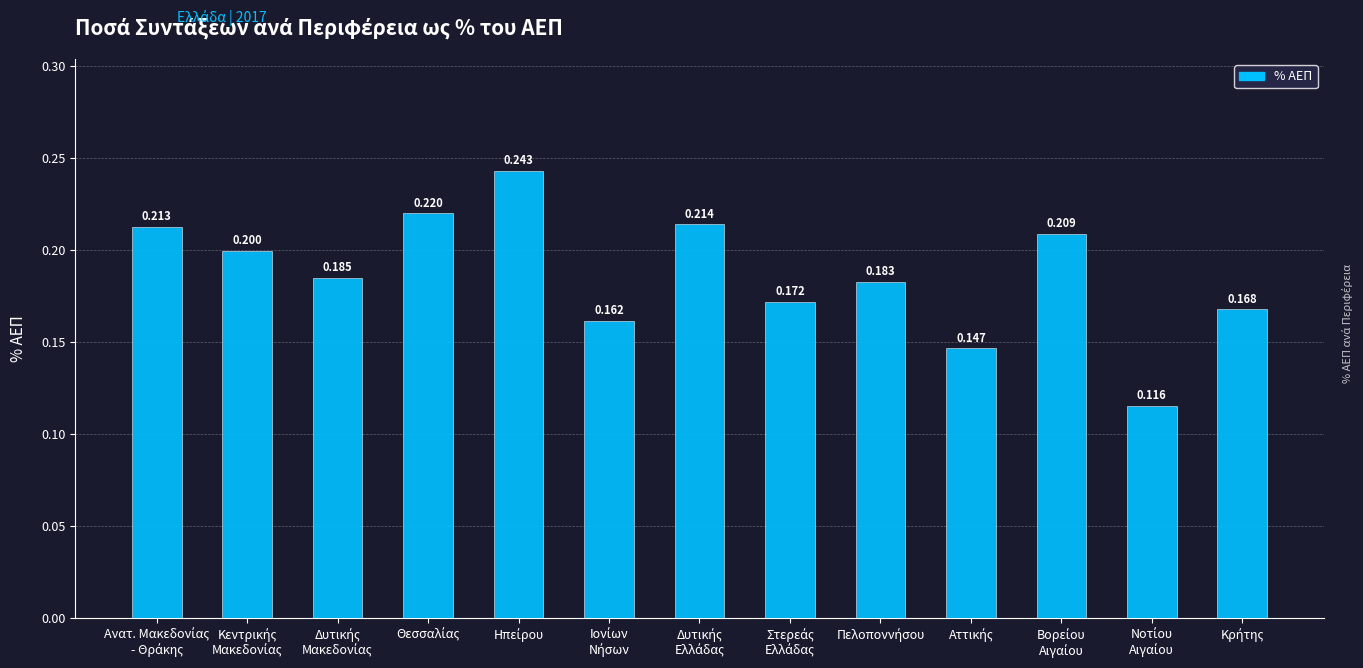

How many bars are there in total?

13